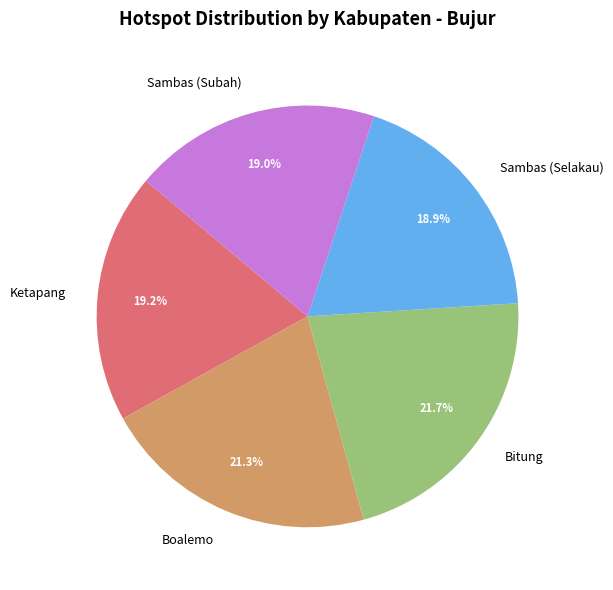

How many segments does this pie chart have?

5